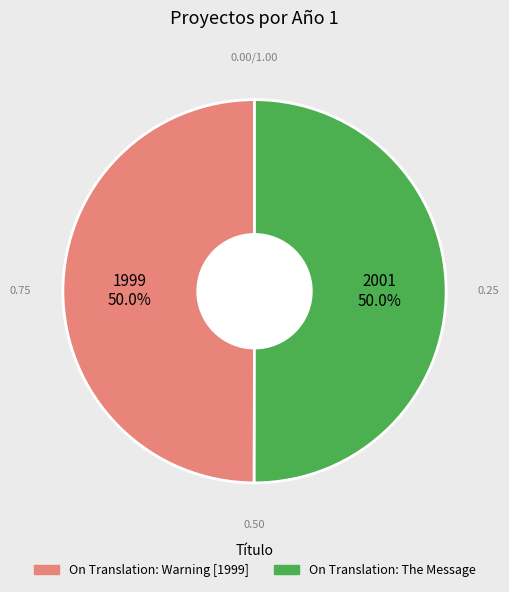

How many segments does this pie chart have?

2